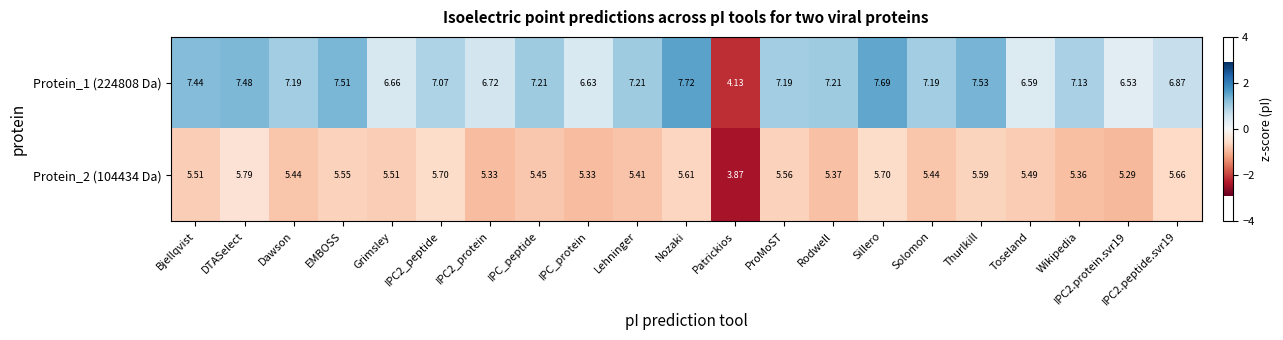

At which category does the chart reach its peak across all series?

Nozaki